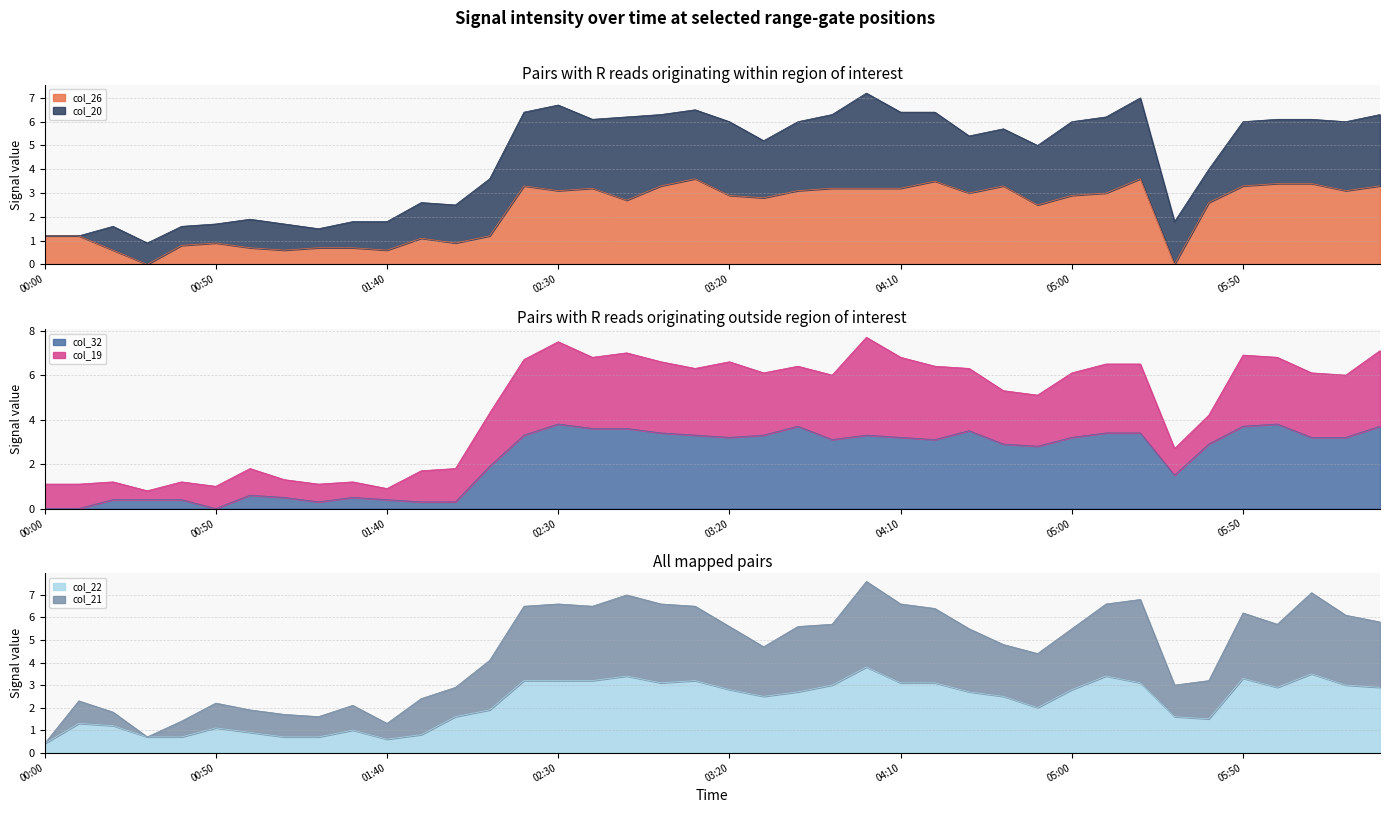

True or false: col_32 (3.390) and col_26 (3.003) cross at least once.

True